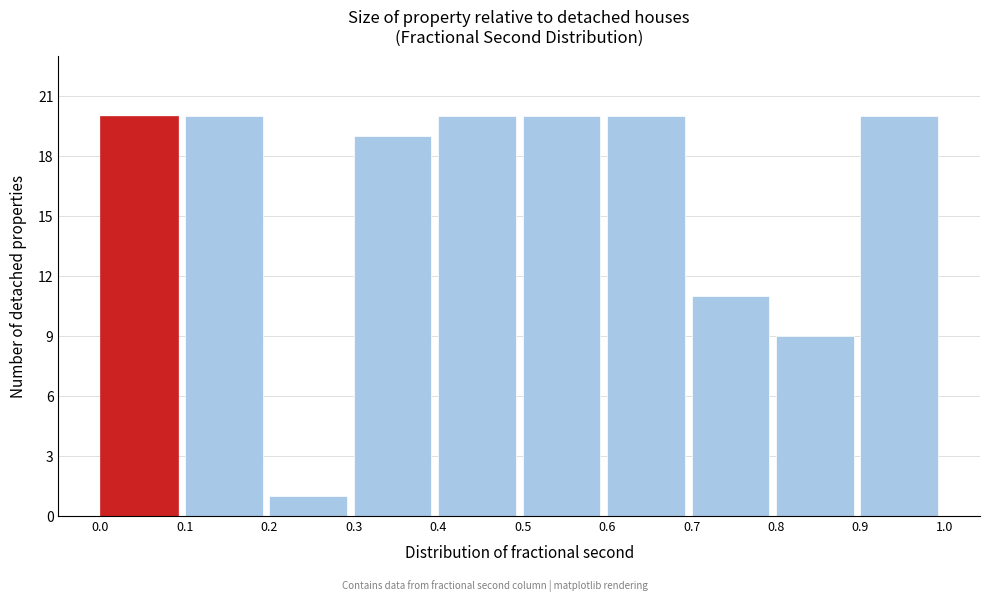

Reading left to right, list every bar in this chart as the range it spans on the x-axis followed by its height. The values are not printed on the chart, so give them approximately, as read against the axis.

0.0 to 0.1: 20
0.1 to 0.2: 20
0.2 to 0.3: 1
0.3 to 0.4: 19
0.4 to 0.5: 20
0.5 to 0.6: 20
0.6 to 0.7: 20
0.7 to 0.8: 11
0.8 to 0.9: 9
0.9 to 1.0: 20